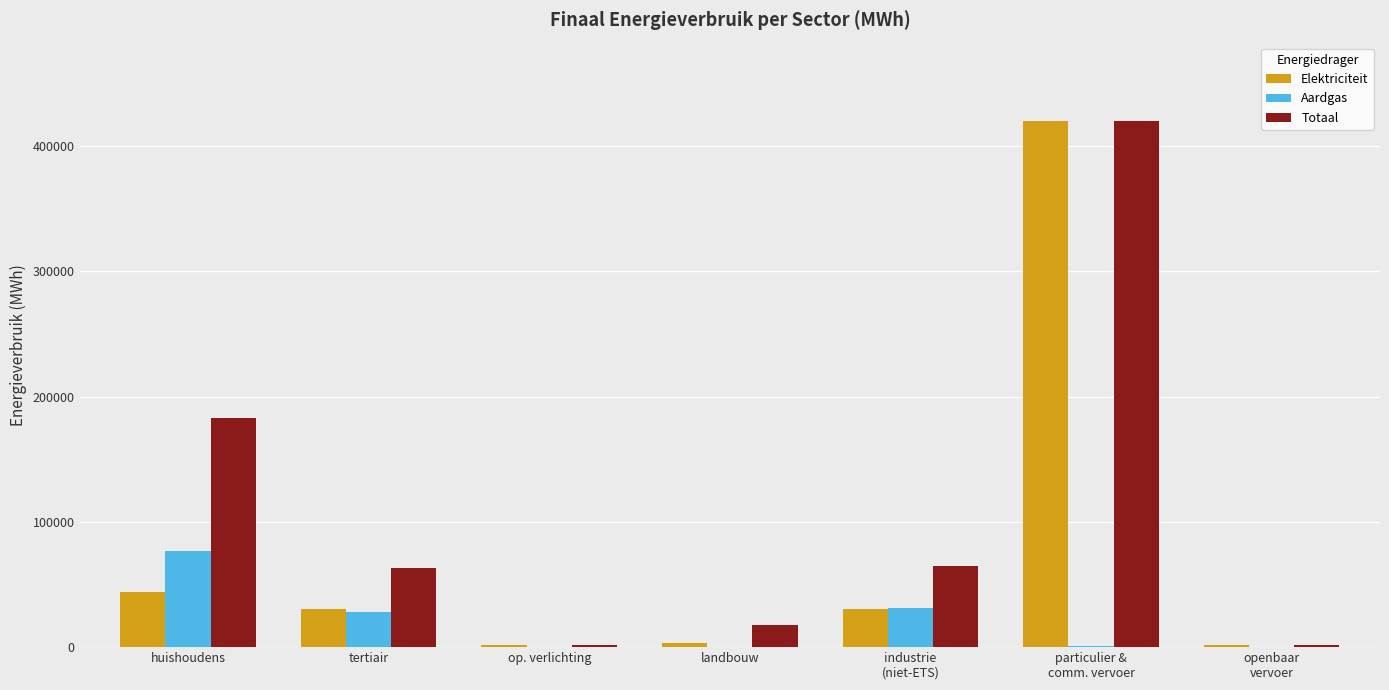

Which series has the largest total across all categories?

Totaal